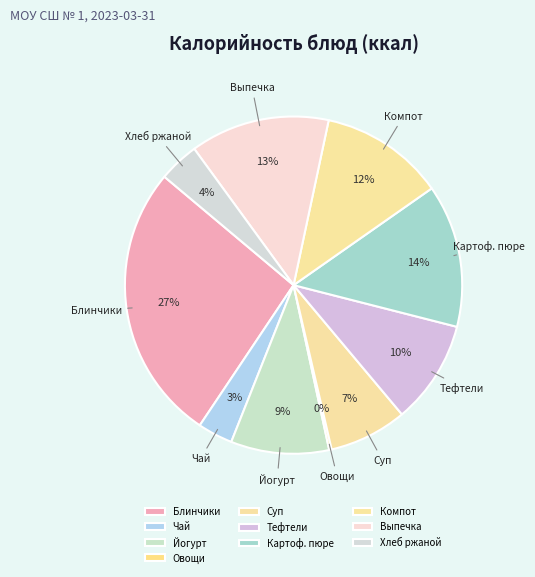

Which category has the biggest portion of the pie?

Блинчики